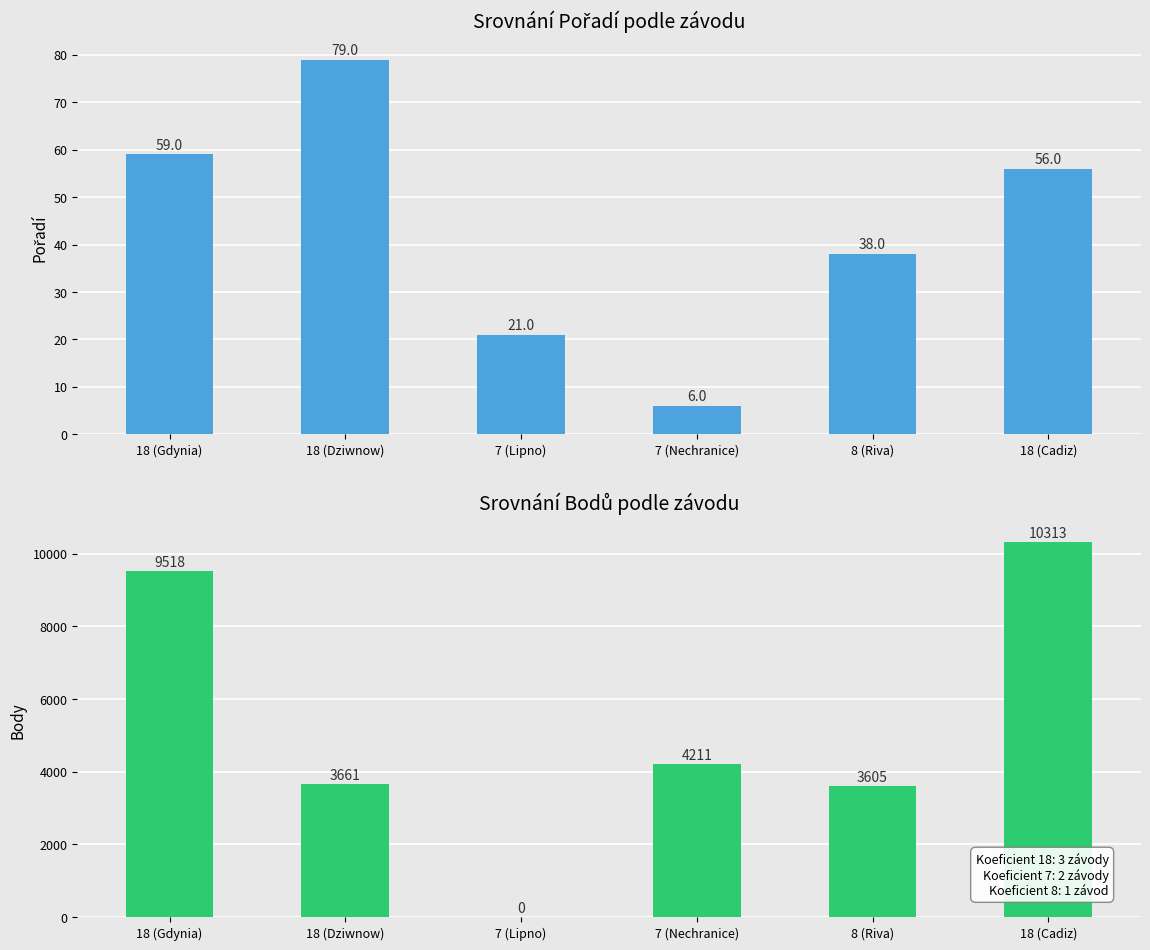

Reading left to right, list all the values displayed in this chart.

Pořadí: 59	79	21	6	38	56
Body: 9518	3661	0	4211	3605	10313